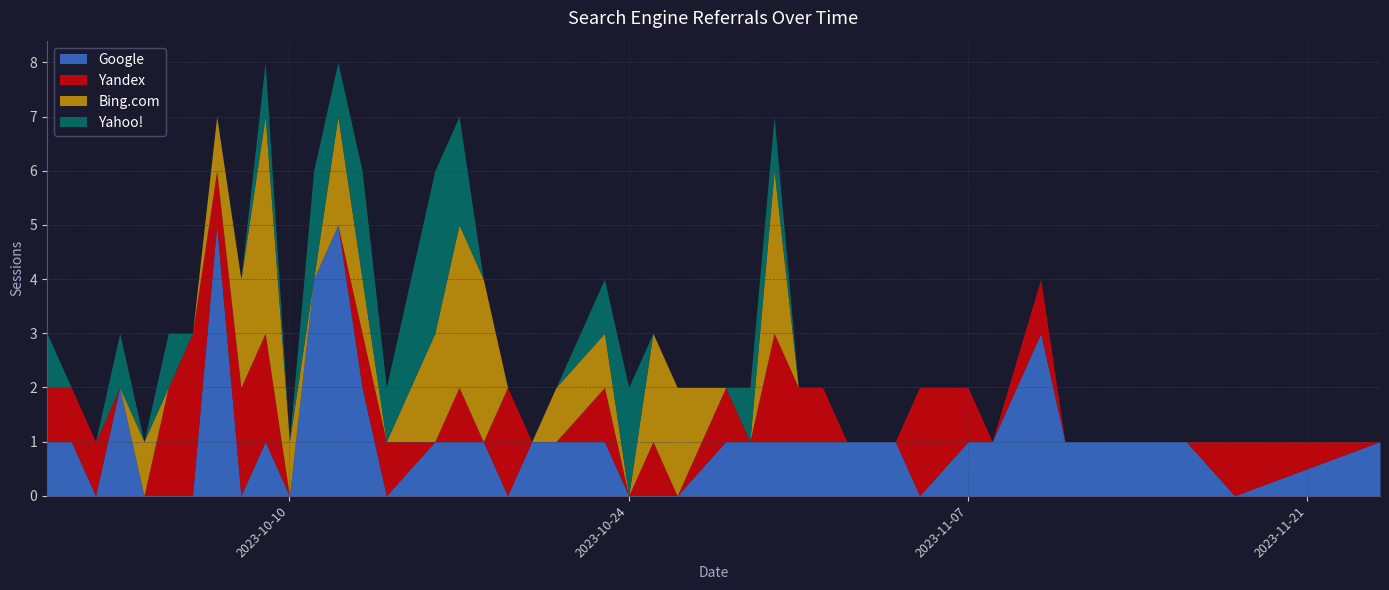

The value of Bing.com at 2023-10-02 is 0. True or false?

True